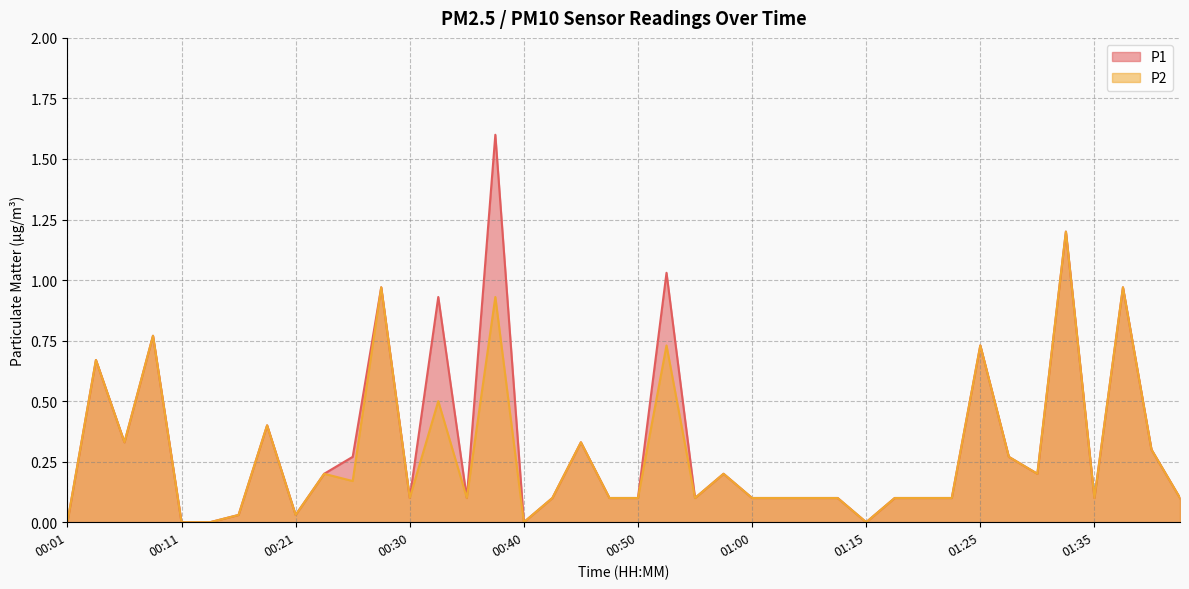

What is the difference between the maximum and minimum values in the P1 series?

1.6